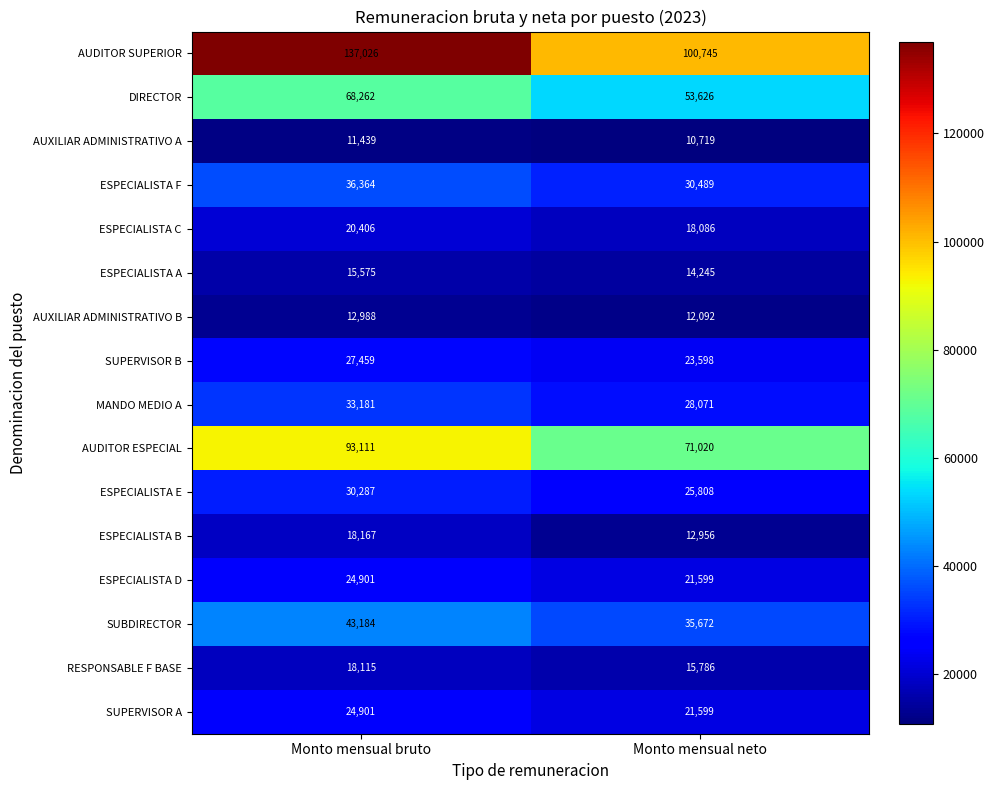

Which series has the largest range (max minus min)?

AUDITOR SUPERIOR